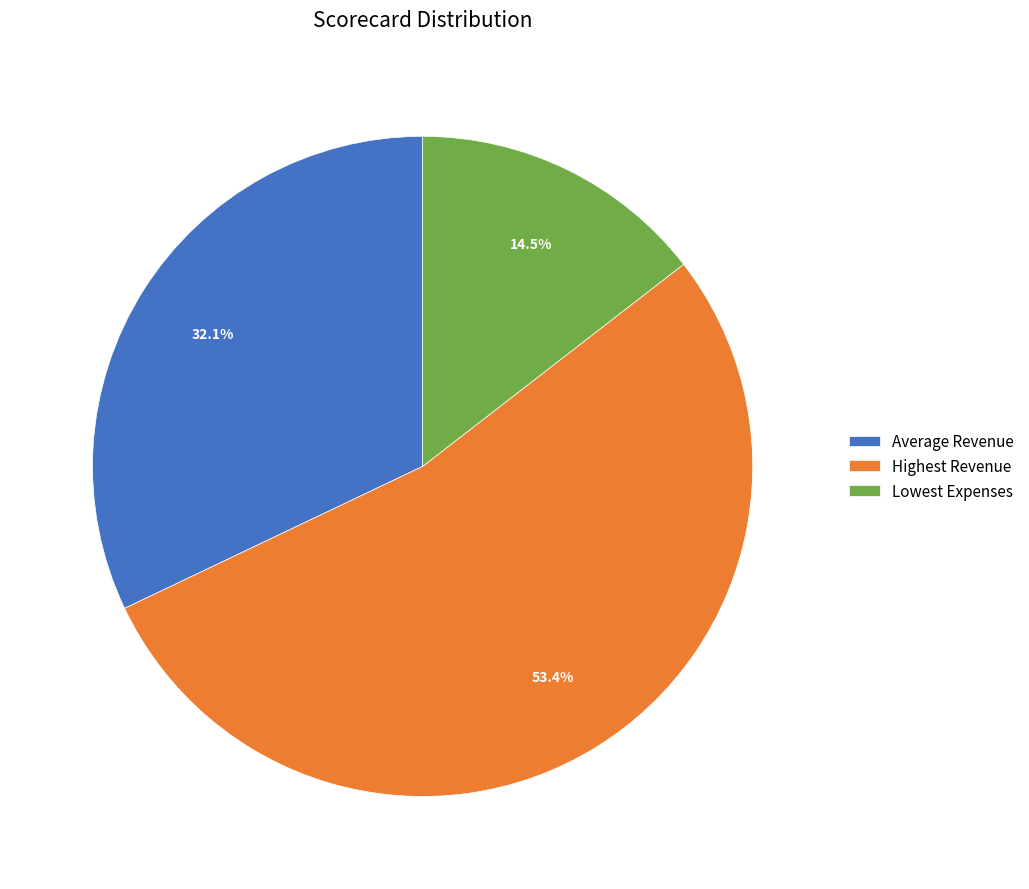

Rank the categories by value from highest to lowest.

Highest Revenue, Average Revenue, Lowest Expenses